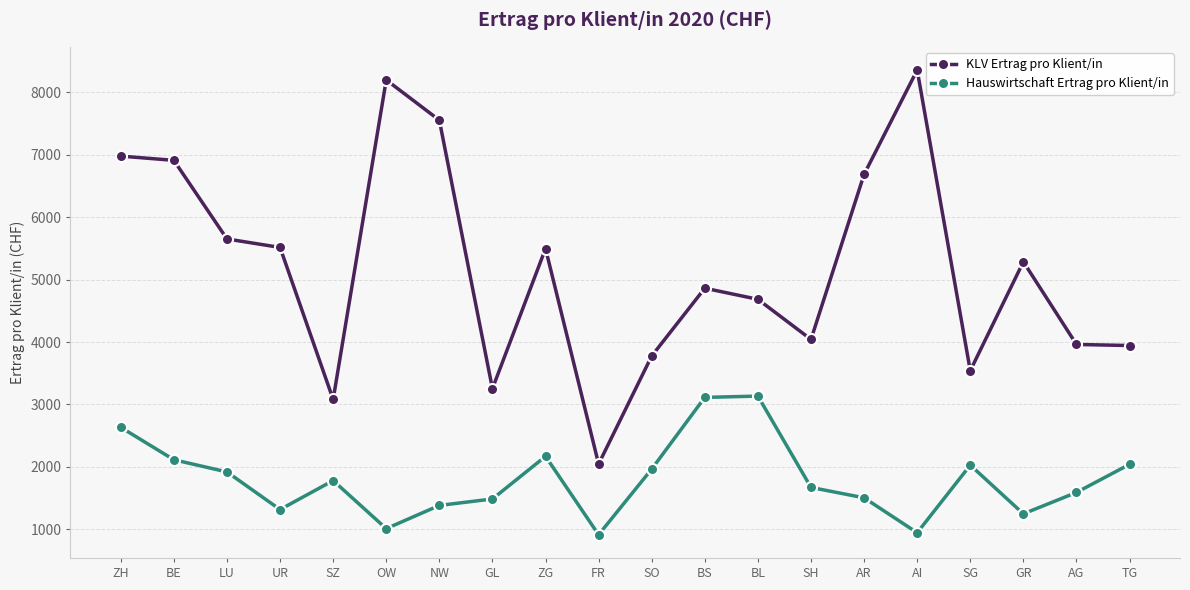

Which series has the widest spread of values?

KLV Ertrag pro Klient/in